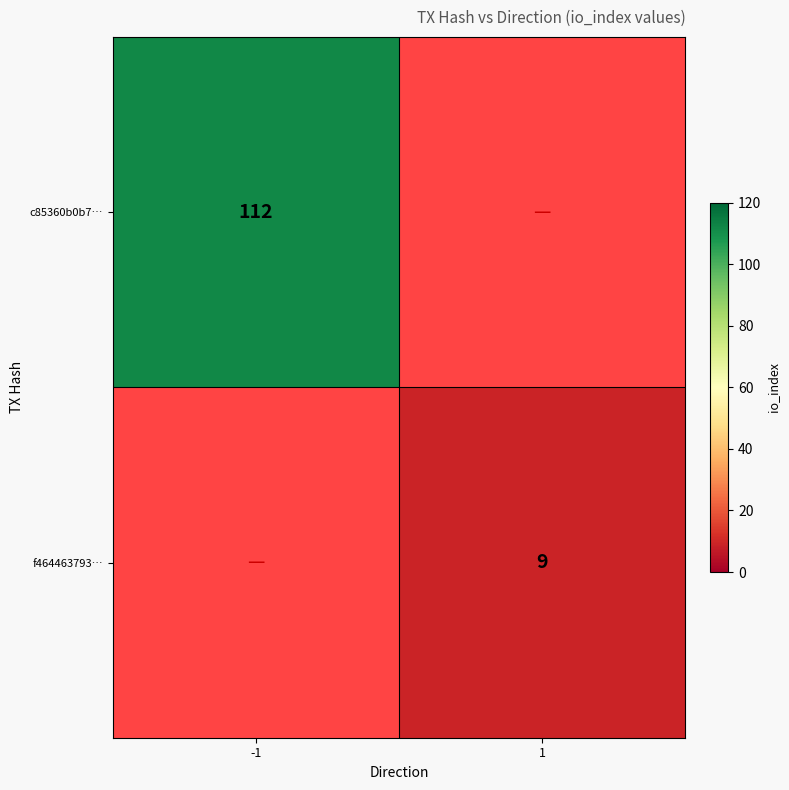

What is the spread (max minus min) of values at 1?

9